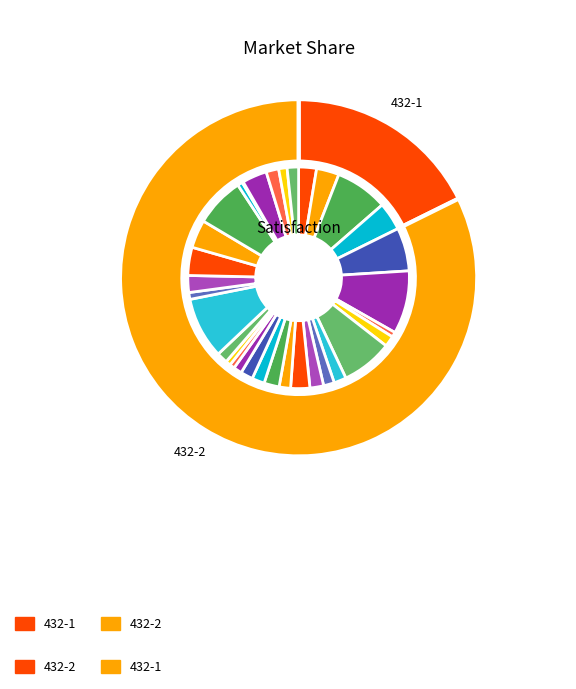

Do 432-2 and 432-2 together represent more than half of the pie?

No